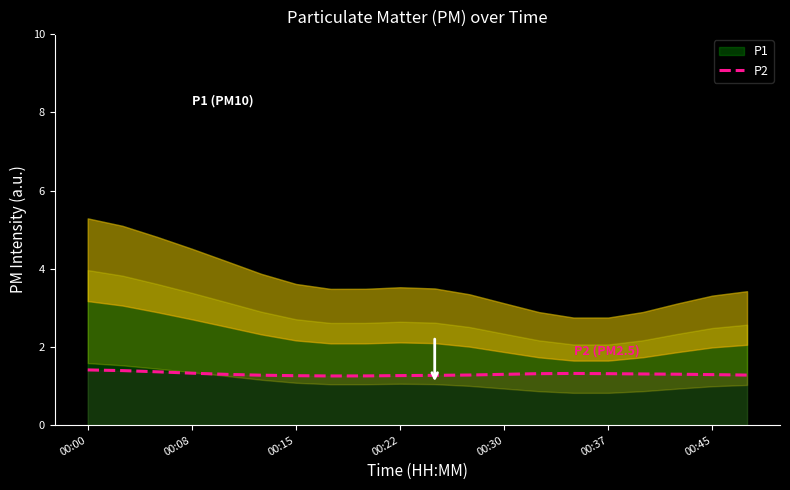

The value of P2 at 00:45 is 1.3. True or false?

True